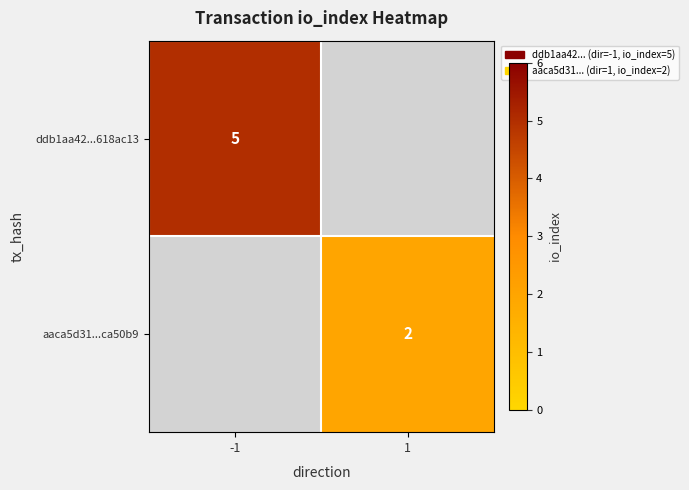

The aaca5d31...ca50b9 series shows 2 at 1. True or false?

True